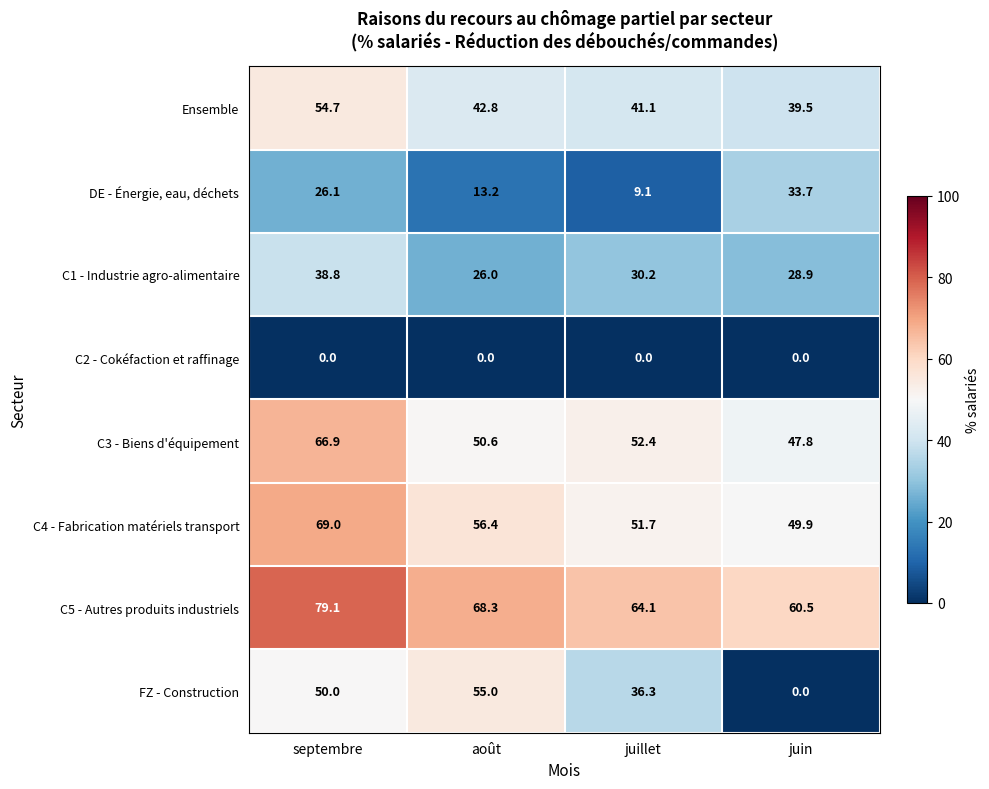

Read the C5 - Autres produits industriels value at juin.

60.5